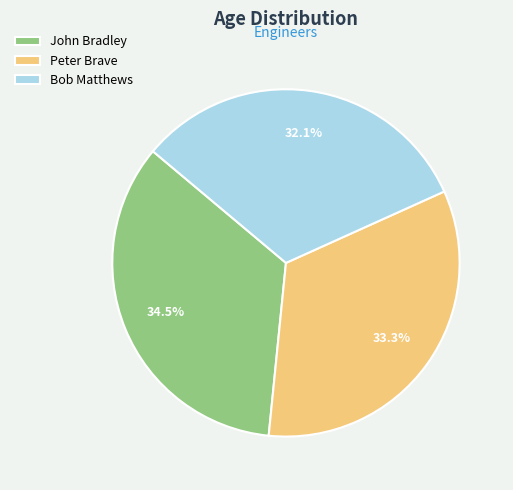

Is it true that John Bradley is 43% of the pie?

False